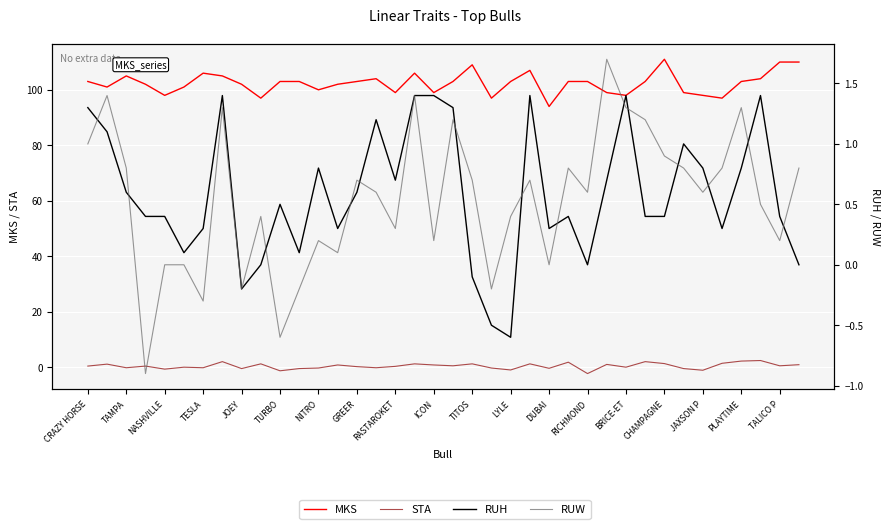

Is this an area chart (filled region under the line)?

No